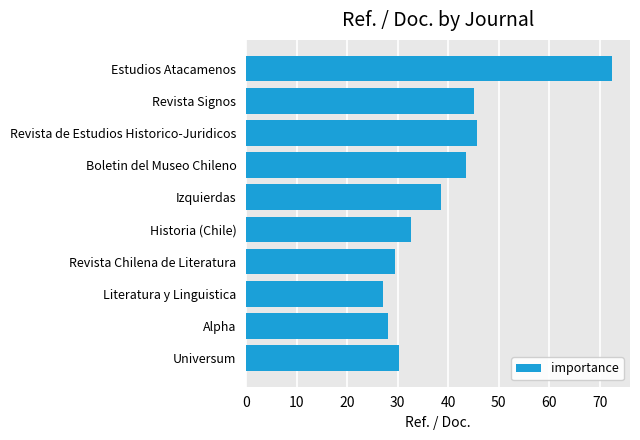

Reading top to bottom, extract all data points from this chart.

Estudios Atacamenos=72.4	Revista Signos=45.1	Revista de Estudios Historico-Juridicos=45.7	Boletin del Museo Chileno=43.6	Izquierdas=38.7	Historia (Chile)=32.6	Revista Chilena de Literatura=29.6	Literatura y Linguistica=27.1	Alpha=28.0	Universum=30.4